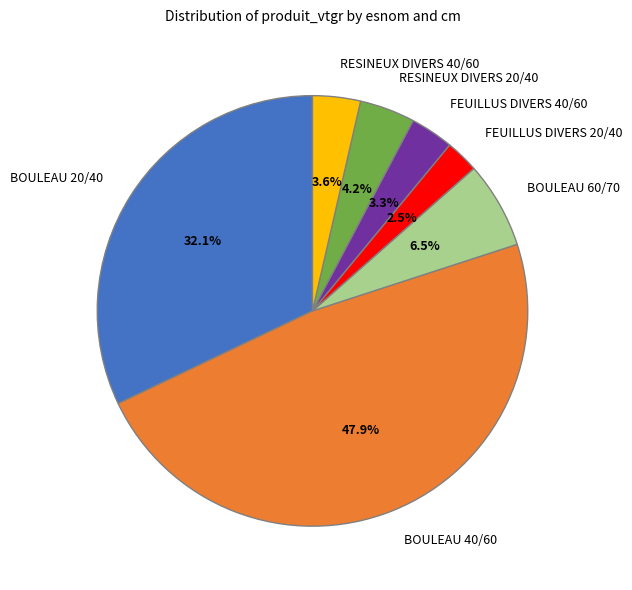

How many slices are in this pie chart?

7